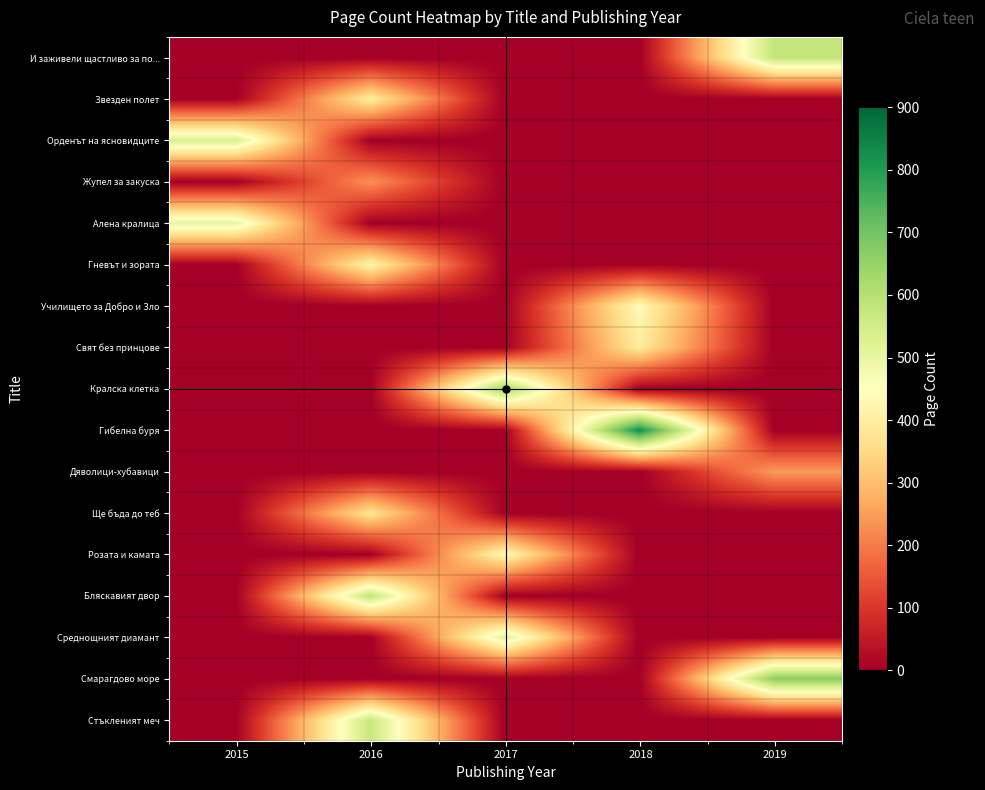

Which label corresponds to the largest value in the chart?

2018